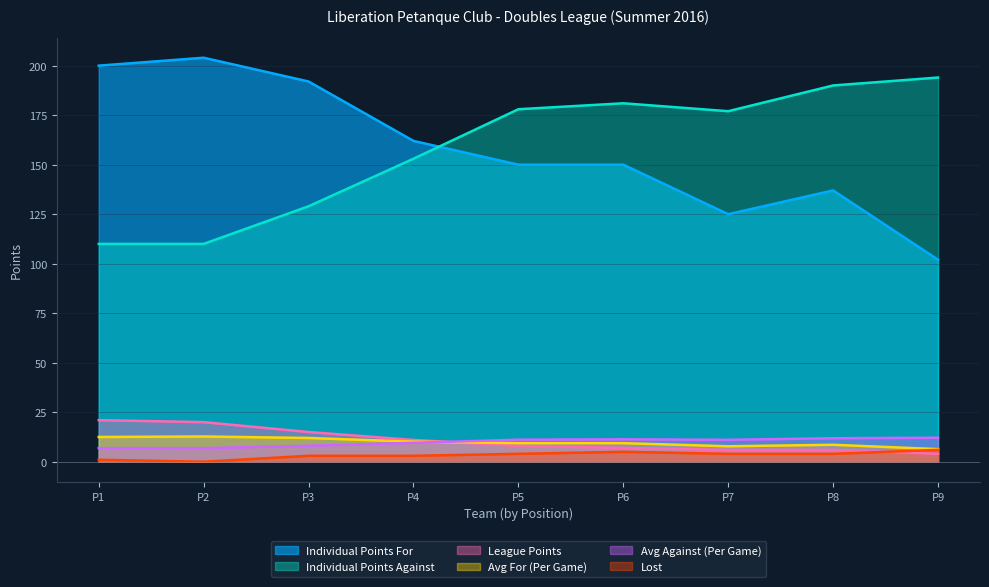

Which series has the largest total across all categories?

Individual Points For